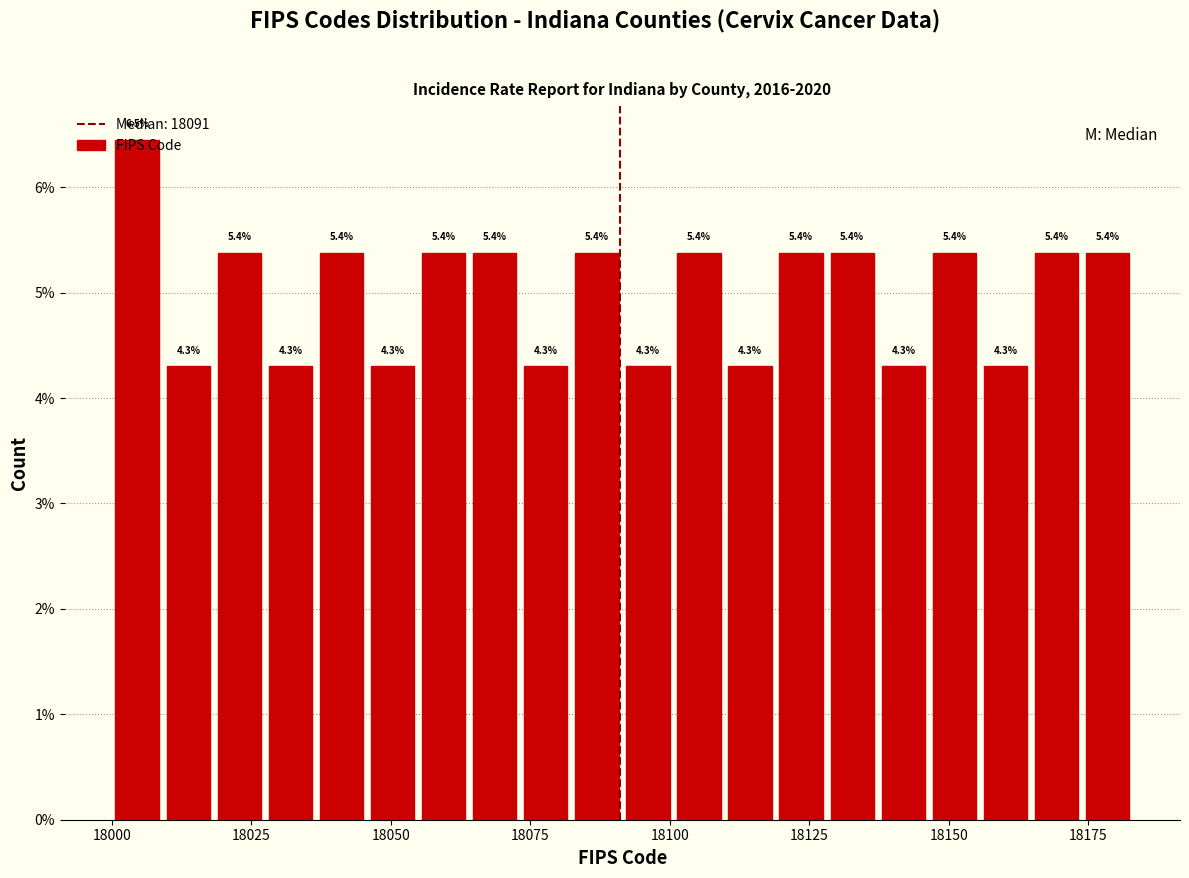

Around what value on the x-axis is the tallest bar? Give the approximate position of its centre, as read against the axis.

18005